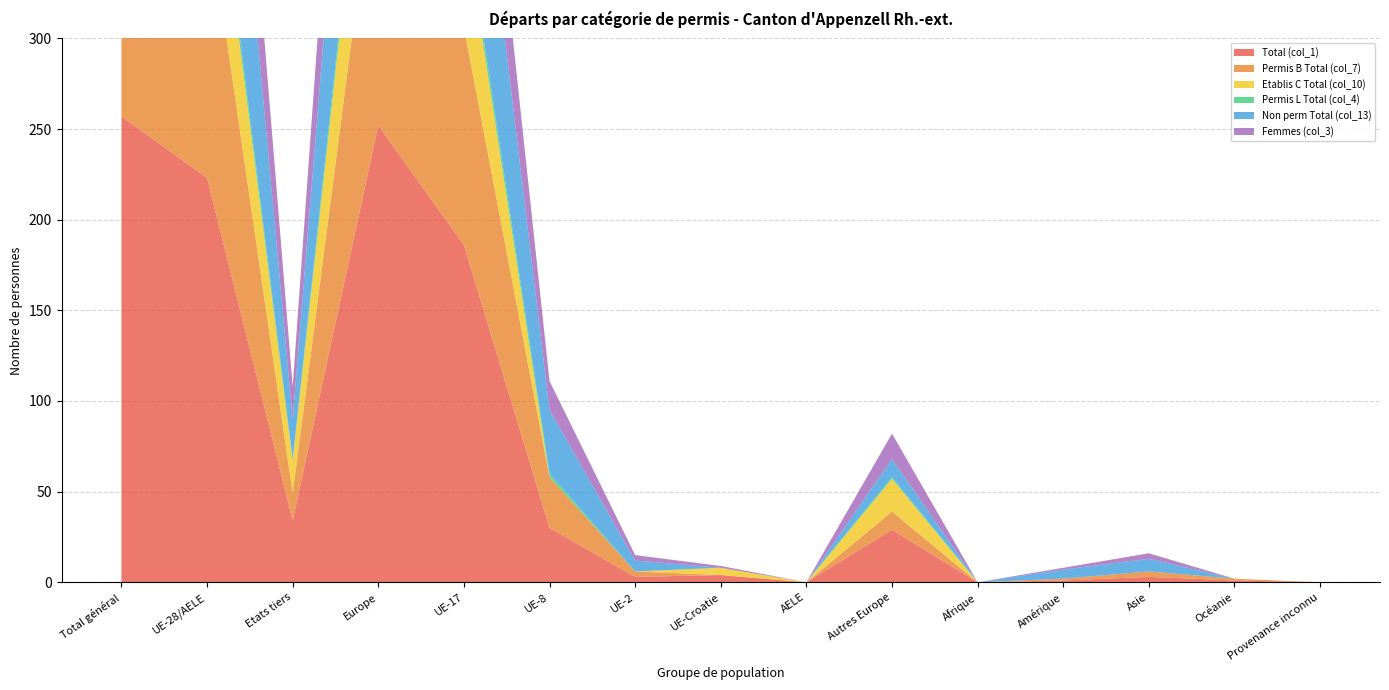

Reading left to right, extract all data points from this chart.

Total (col_1): Total général=257	UE-28/AELE=223	Etats tiers=34	Europe=252	UE-17=186	UE-8=30	UE-2=3	UE-Croatie=4	AELE=0	Autres Europe=29	Afrique=0	Amérique=1	Asie=3	Océanie=1	Provenance inconnu=0
Permis B Total (col_7): Total général=166	UE-28/AELE=151	Etats tiers=15	Europe=161	UE-17=120	UE-8=28	UE-2=3	UE-Croatie=0	AELE=0	Autres Europe=10	Afrique=0	Amérique=1	Asie=3	Océanie=1	Provenance inconnu=0
Etablis C Total (col_10): Total général=82	UE-28/AELE=64	Etats tiers=18	Europe=82	UE-17=60	UE-8=0	UE-2=0	UE-Croatie=4	AELE=0	Autres Europe=18	Afrique=0	Amérique=0	Asie=0	Océanie=0	Provenance inconnu=0
Permis L Total (col_4): Total général=9	UE-28/AELE=8	Etats tiers=1	Europe=9	UE-17=6	UE-8=2	UE-2=0	UE-Croatie=0	AELE=0	Autres Europe=1	Afrique=0	Amérique=0	Asie=0	Océanie=0	Provenance inconnu=0
Non perm Total (col_13): Total général=179	UE-28/AELE=157	Etats tiers=22	Europe=167	UE-17=116	UE-8=35	UE-2=6	UE-Croatie=0	AELE=0	Autres Europe=10	Afrique=0	Amérique=5	Asie=7	Océanie=0	Provenance inconnu=0
Femmes (col_3): Total général=102	UE-28/AELE=84	Etats tiers=18	Europe=98	UE-17=64	UE-8=16	UE-2=3	UE-Croatie=1	AELE=0	Autres Europe=14	Afrique=0	Amérique=1	Asie=3	Océanie=0	Provenance inconnu=0